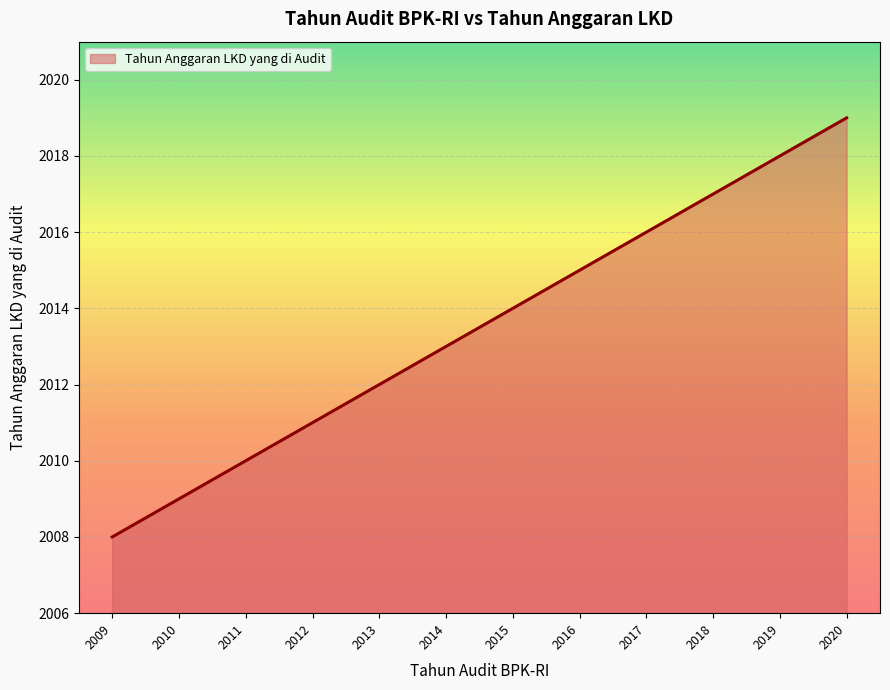

Which label corresponds to the smallest value in the chart?

2009